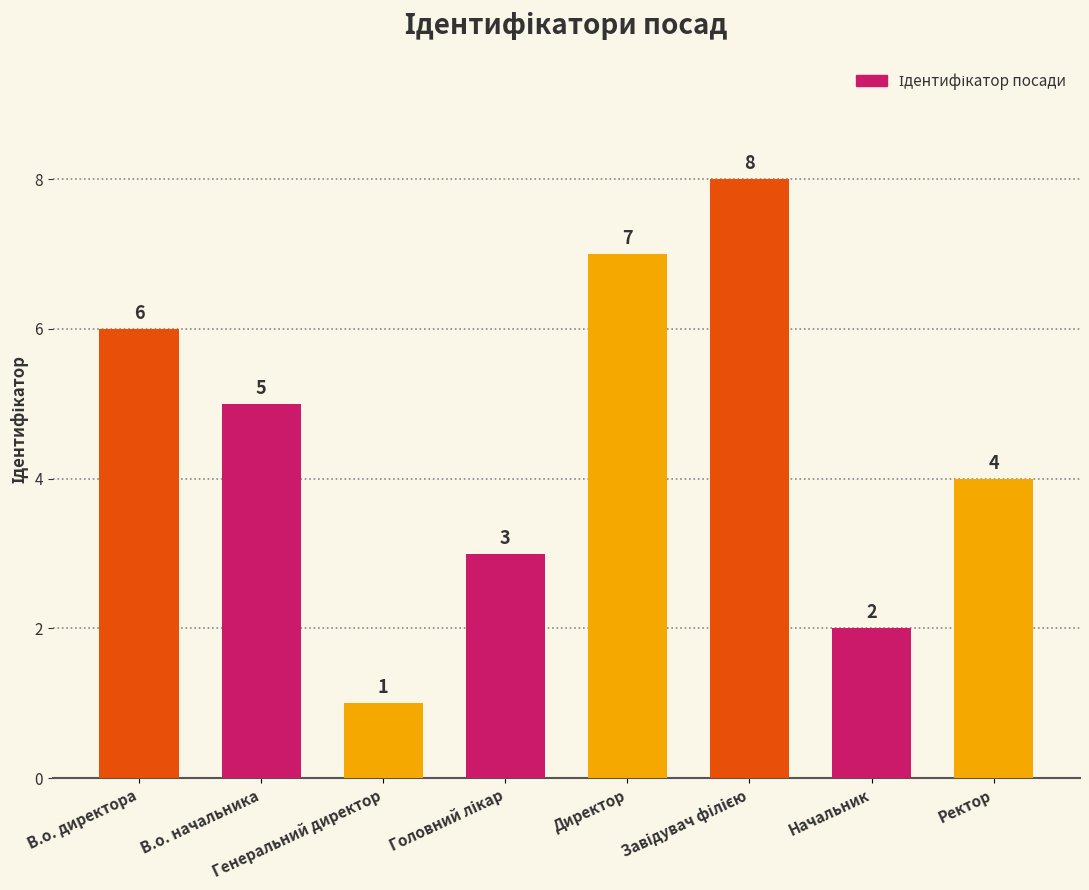

What is the sum of all values?

36